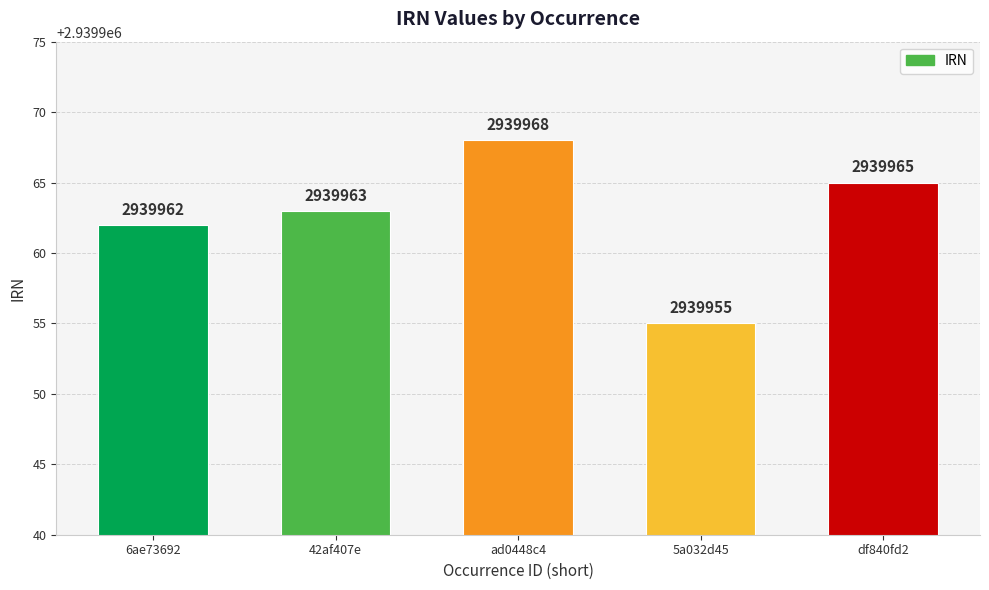

At which category does the chart reach its minimum across all series?

5a032d45